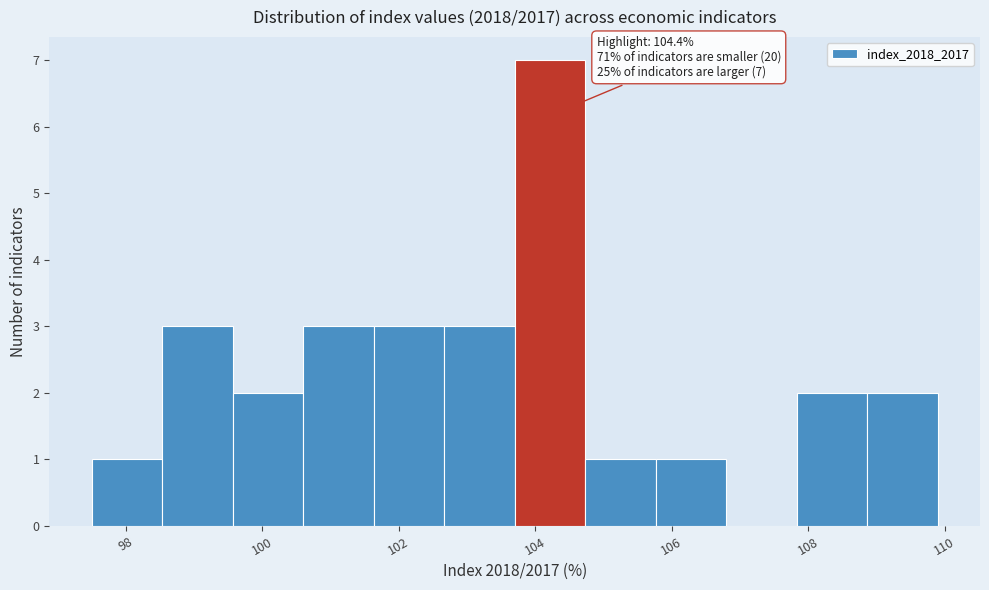

Over which range of the x-axis is the bar tallest?

103.8 to 104.8